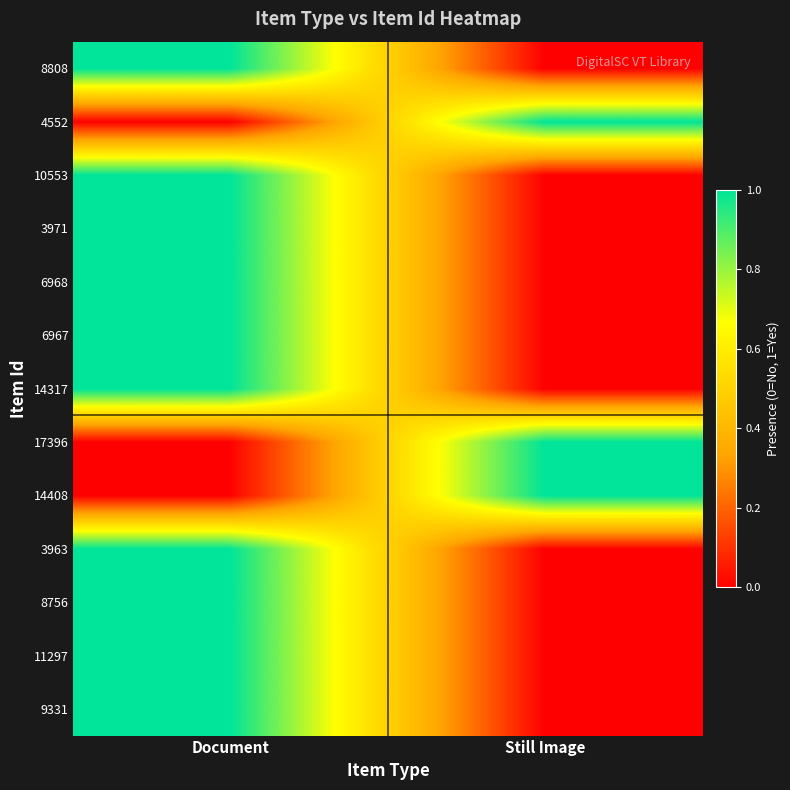

Reading left to right, list all the values displayed in this chart.

8808: Document=1	Still Image=0
4552: Document=0	Still Image=1
10553: Document=1	Still Image=0
3971: Document=1	Still Image=0
6968: Document=1	Still Image=0
6967: Document=1	Still Image=0
14317: Document=1	Still Image=0
17396: Document=0	Still Image=1
14408: Document=0	Still Image=1
3963: Document=1	Still Image=0
8756: Document=1	Still Image=0
11297: Document=1	Still Image=0
9331: Document=1	Still Image=0